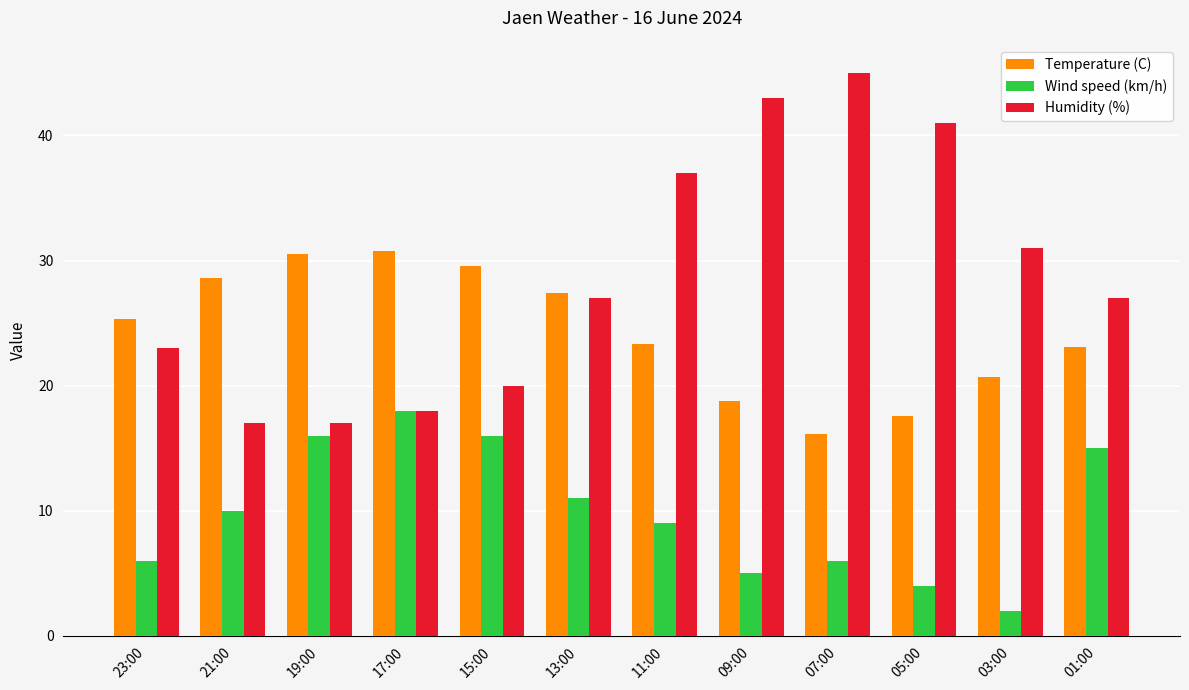

What is the value of the Wind speed (km/h) bar at the 1st from the left?

6.0